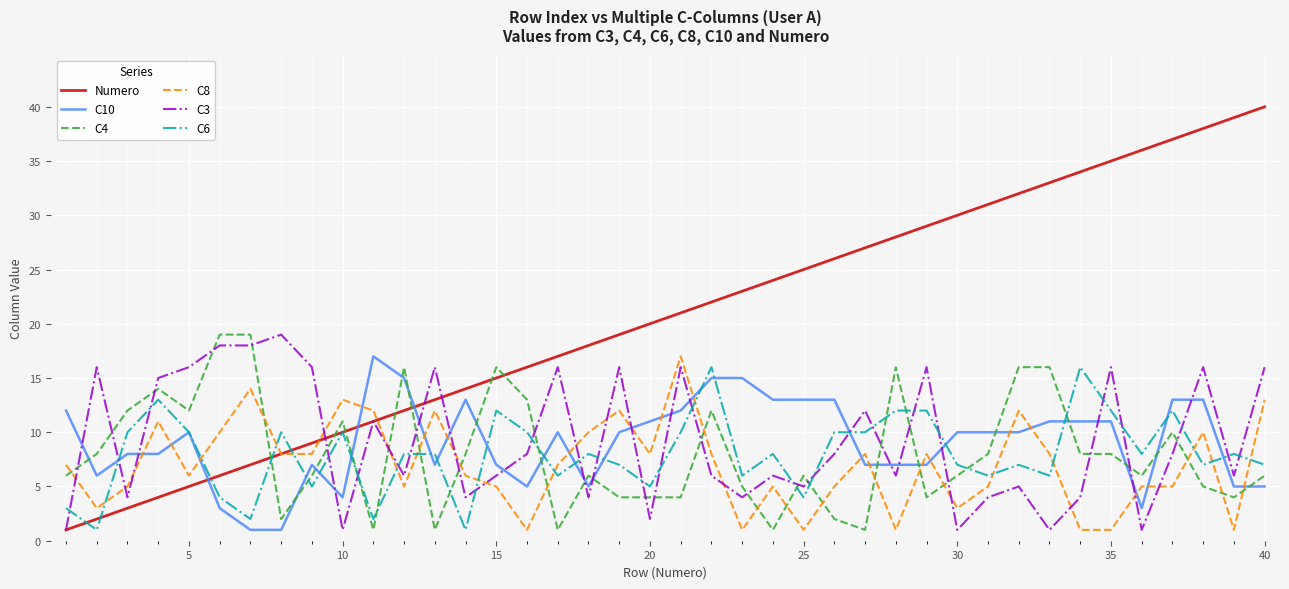

Which series has the largest total across all categories?

Numero